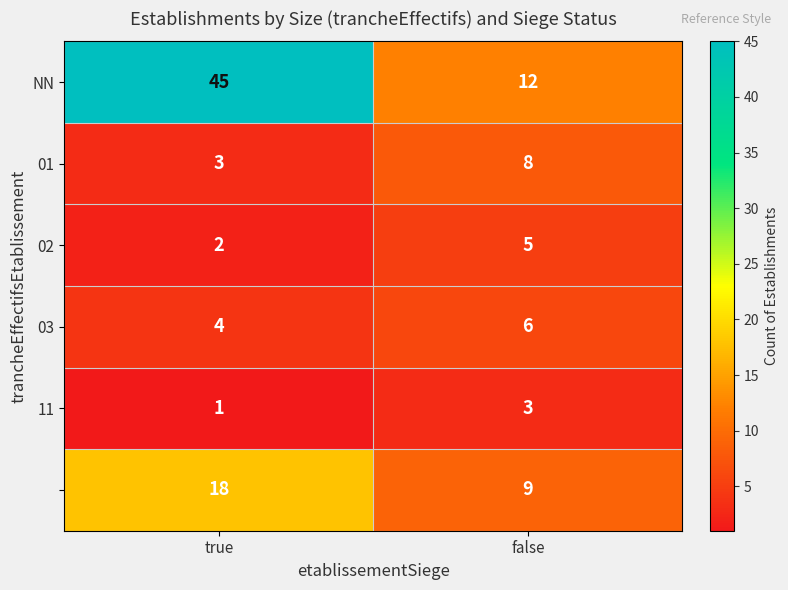

At which category is the sum across all series the highest?

true